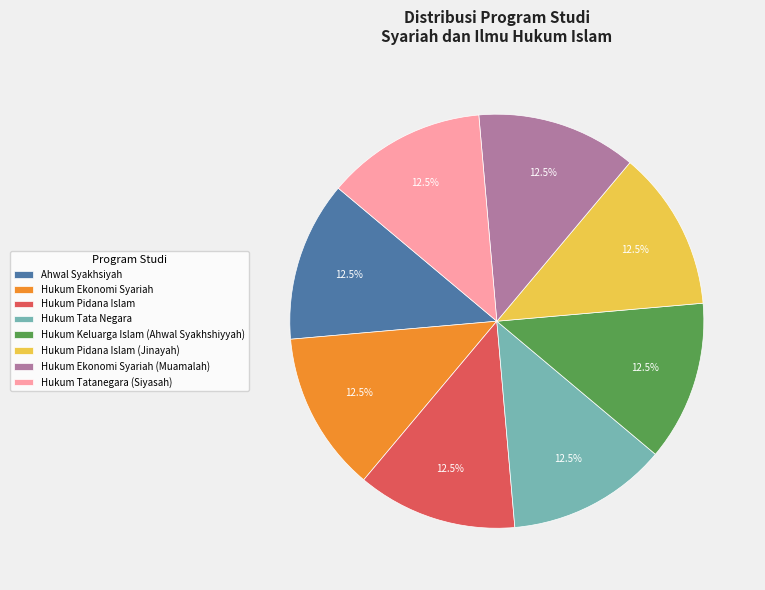

Do Hukum Ekonomi Syariah and Hukum Tata Negara together represent more than half of the pie?

No